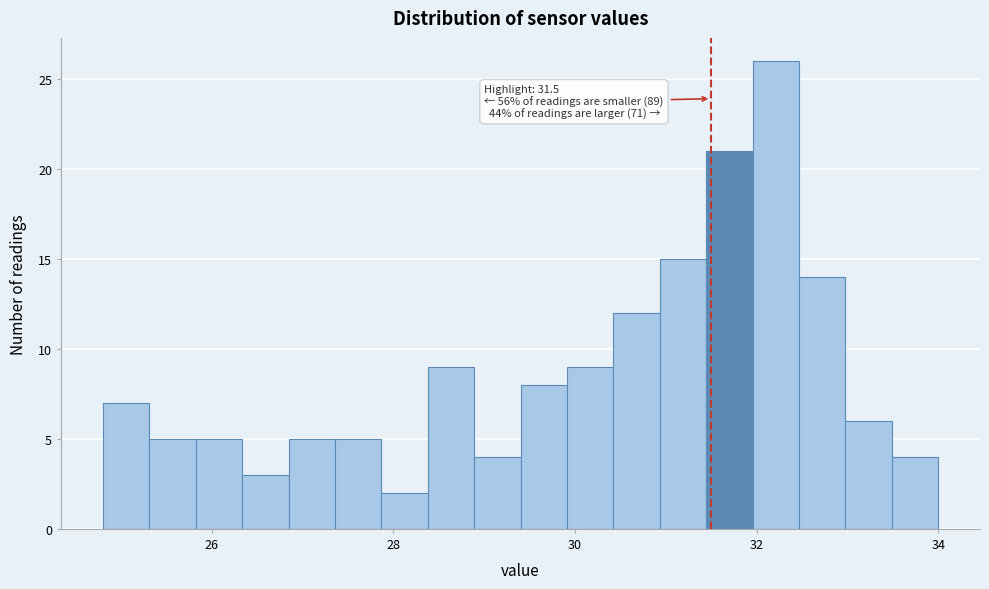

Around what value on the x-axis is the tallest bar? Give the approximate position of its centre, as read against the axis.

32.2